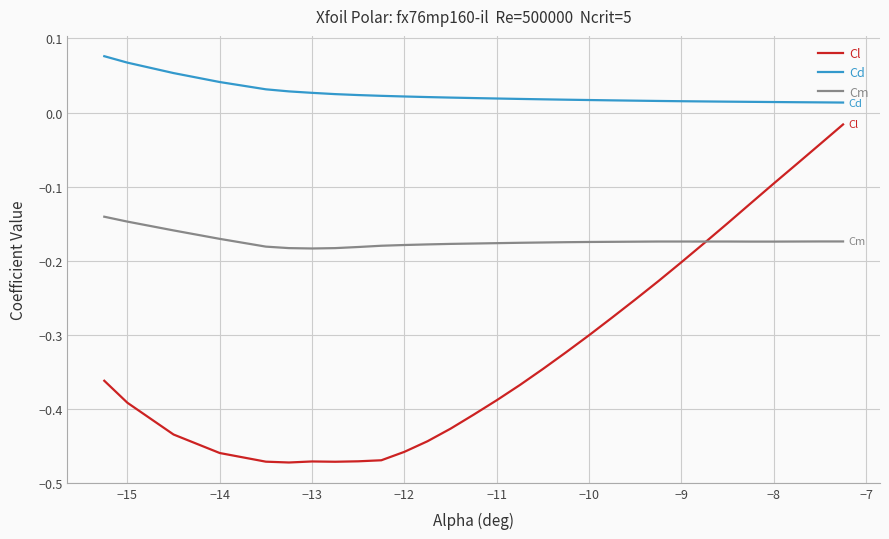

Count the number of categories in the chart.

30